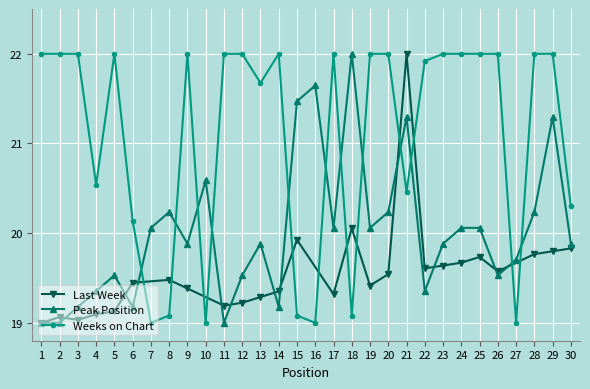

The value of Peak Position at 27 is 33.5. True or false?

False